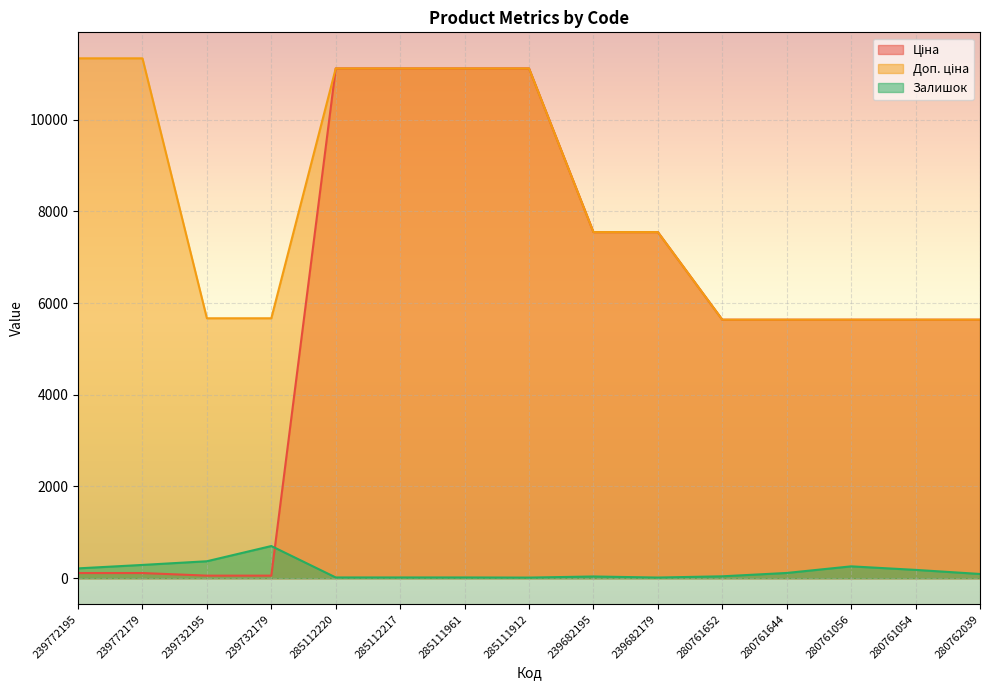

What is the highest value of the Ціна series?

11113.6